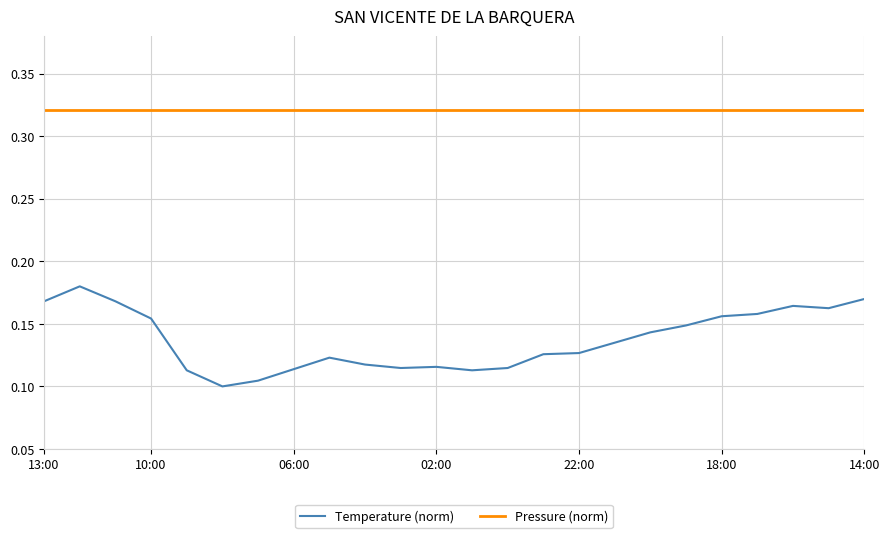

Which series has the largest total across all categories?

Pressure (norm)